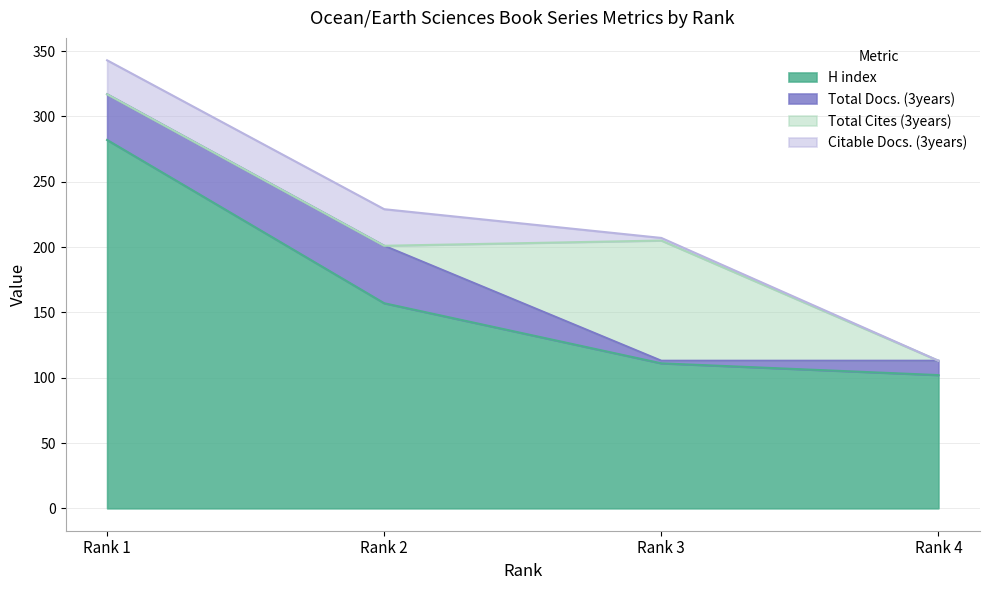

Which series has the largest range (max minus min)?

H index